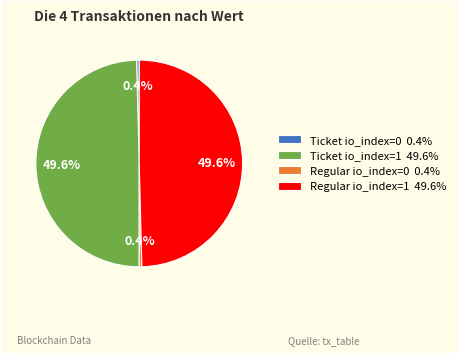

True or false: Ticket io_index=1 accounts for 36% of the total.

False